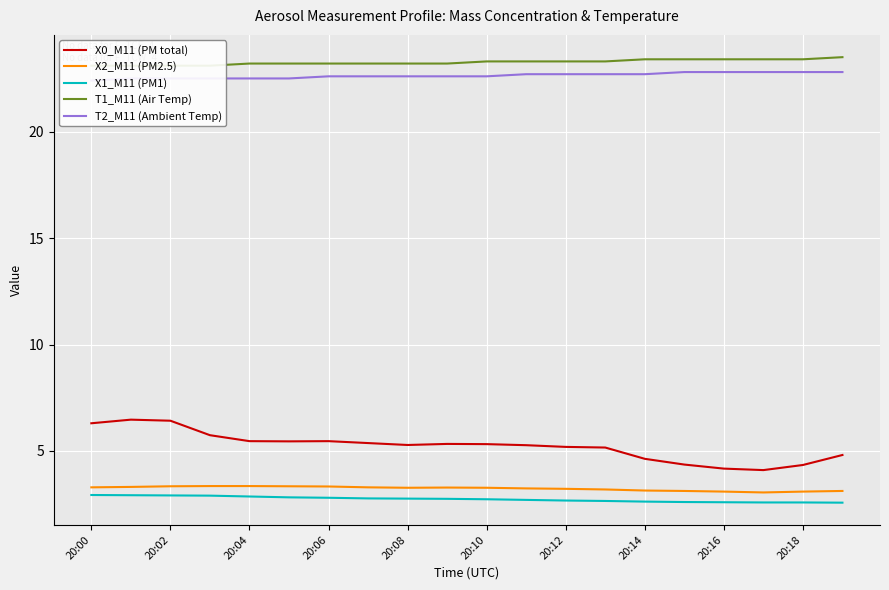

The value of X2_M11 (PM2.5) at 20:12 is 3.2. True or false?

True